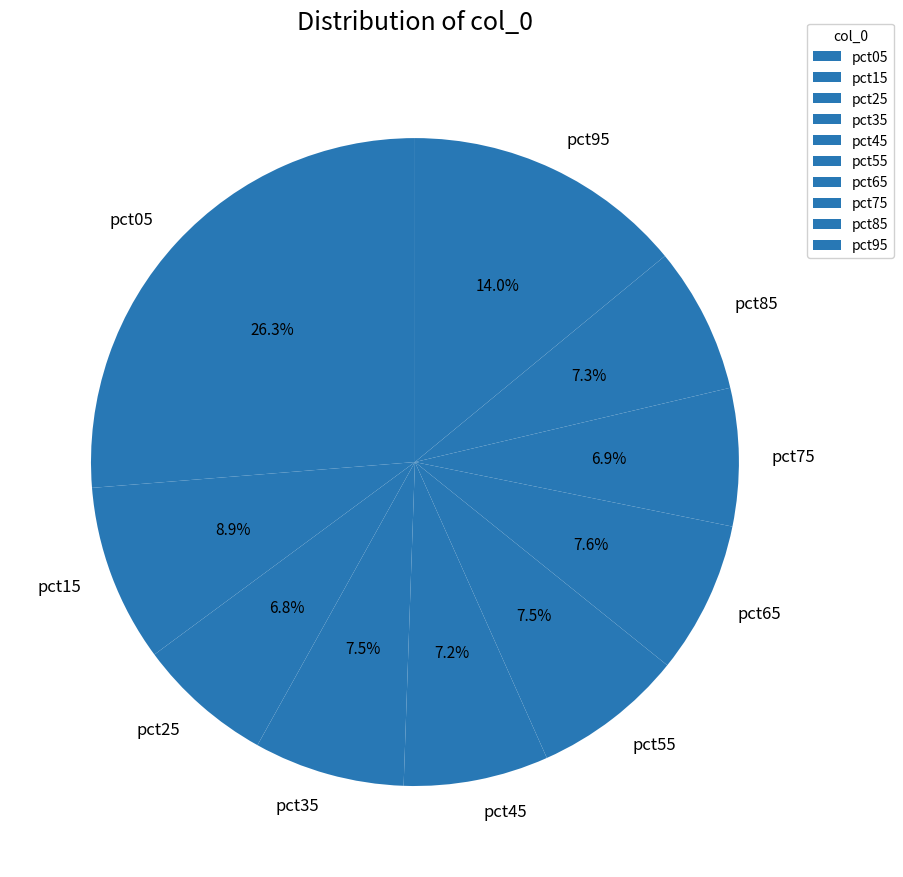

To the nearest percent, what is the combined percentage of pct95 and pct75?

21%